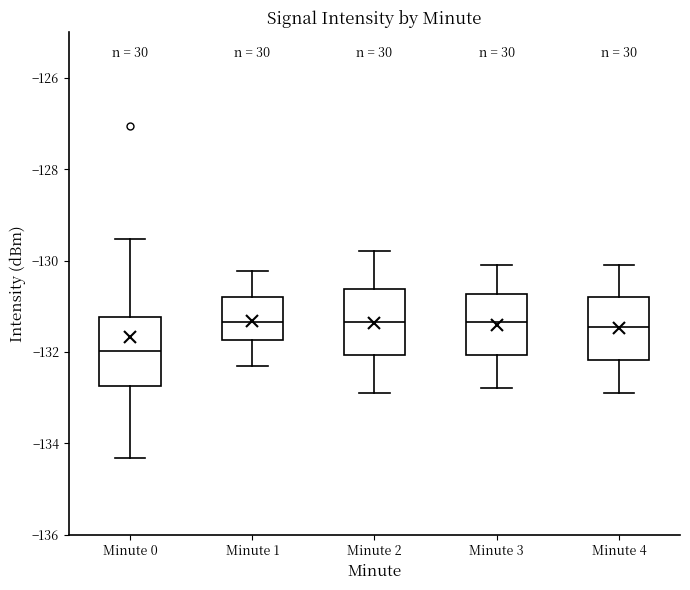

Which box has the lowest median line?

Minute 0